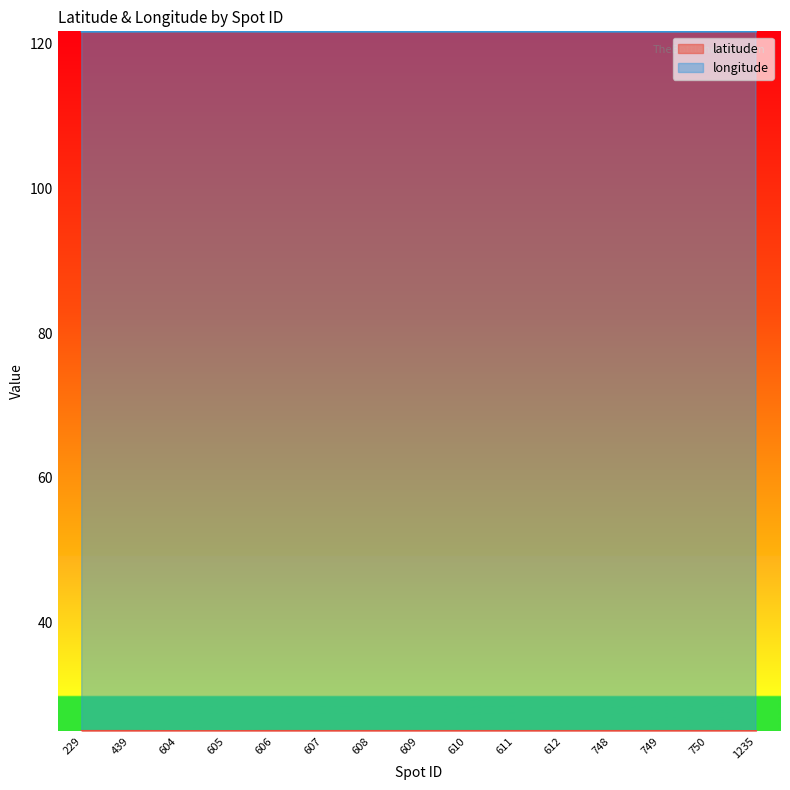

The latitude series shows 7.6 at 607. True or false?

False